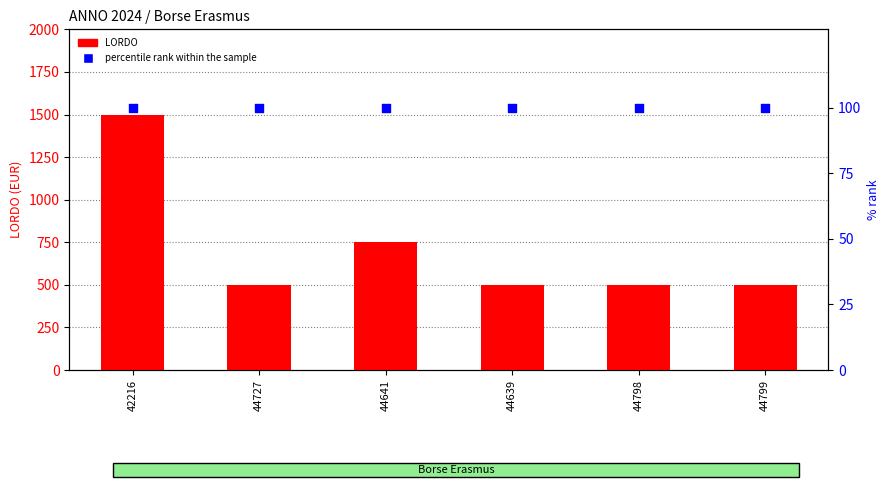

Which series has the widest spread of Y values?

LORDO